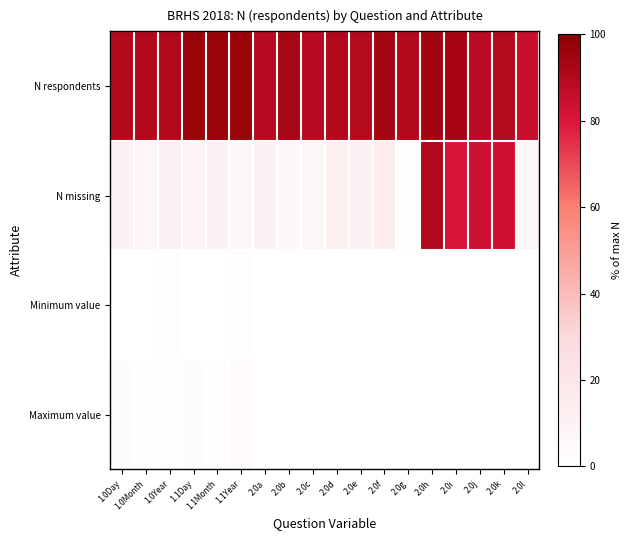

How many data points does each series have?

18